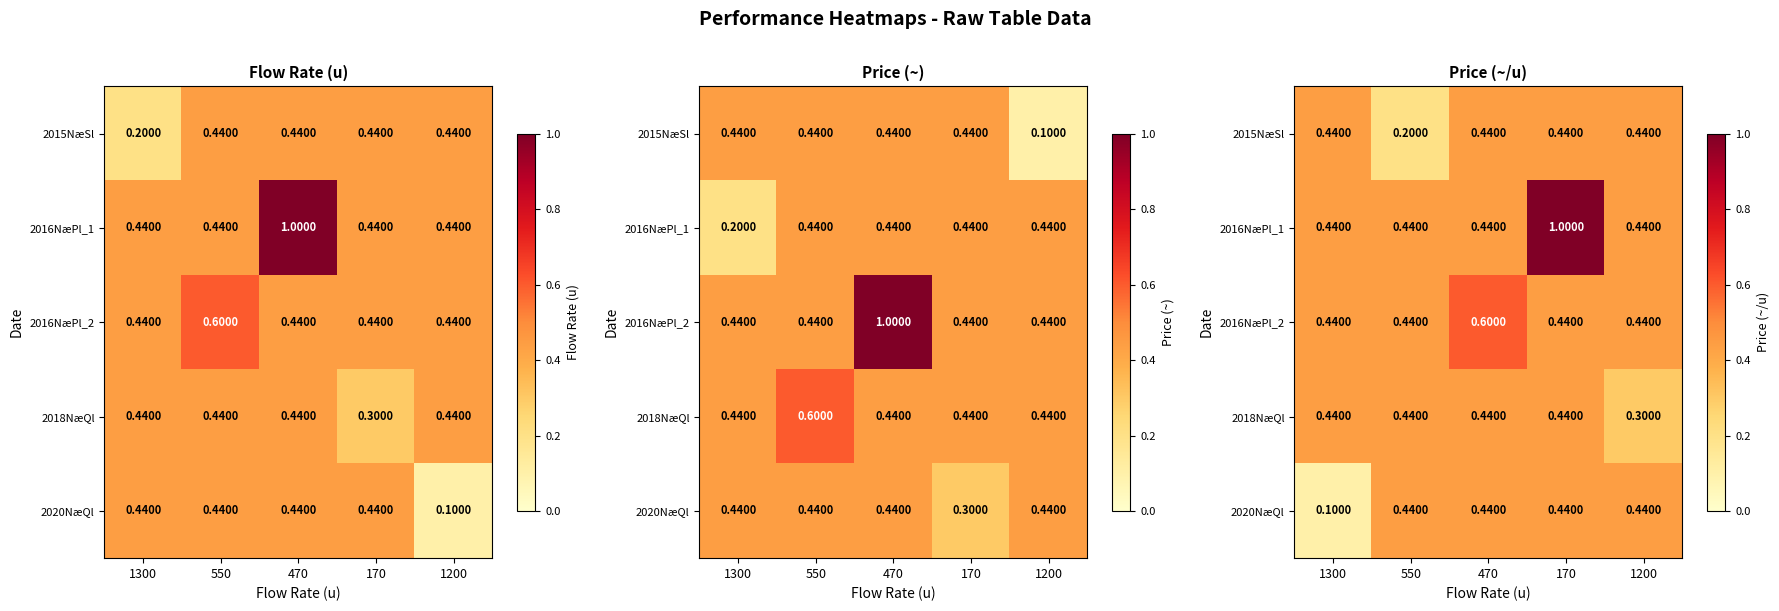

Rank the series at 550 from lowest to highest value.

2015NæSl, 2016NæPl_1, 2016NæPl_2, 2018NæQl, 2020NæQl